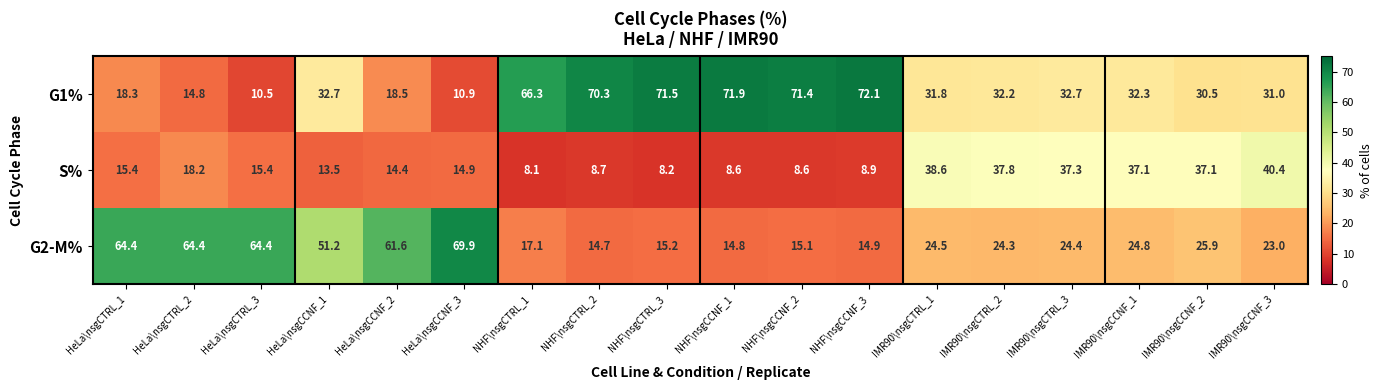

What is the average value of the G1% series?

40.0